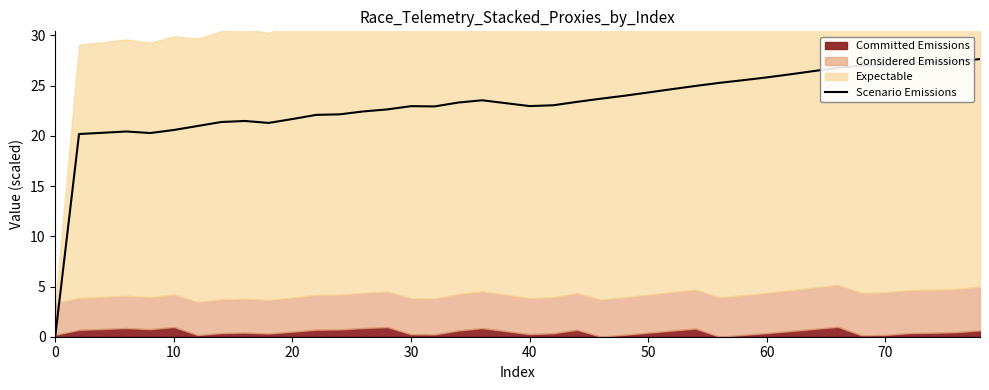

Is it true that Scenario Emissions equals 8.3 at 20?

False